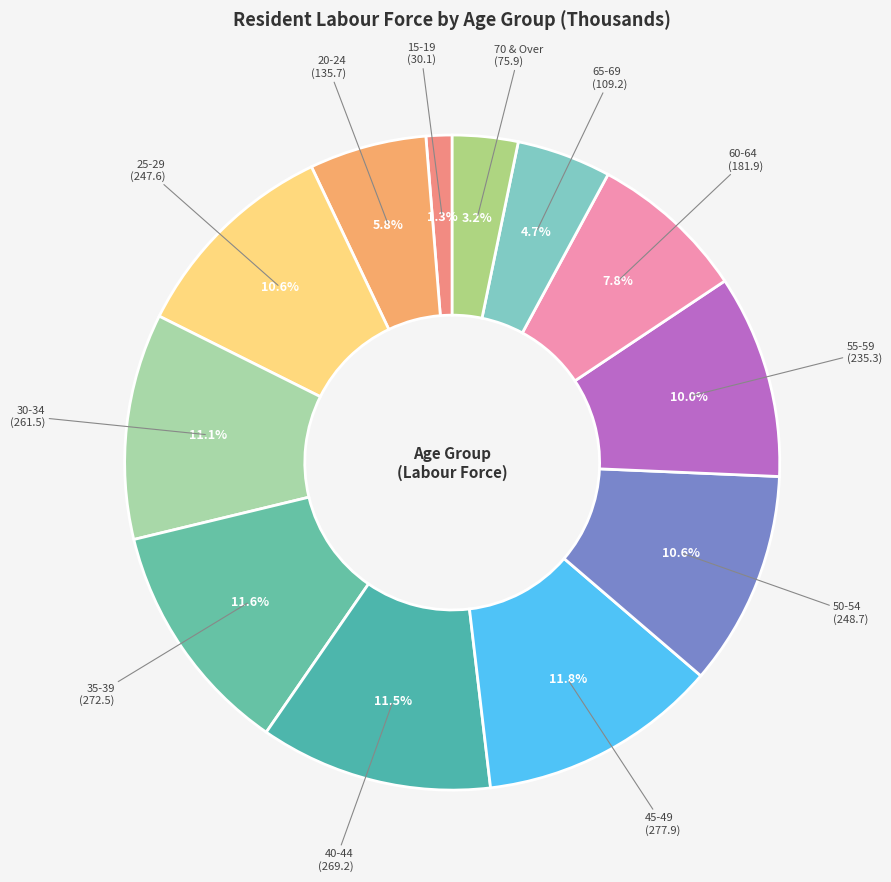

Rank the categories by value from lowest to highest.

15-19, 70 & Over, 65-69, 20-24, 60-64, 55-59, 25-29, 50-54, 30-34, 40-44, 35-39, 45-49